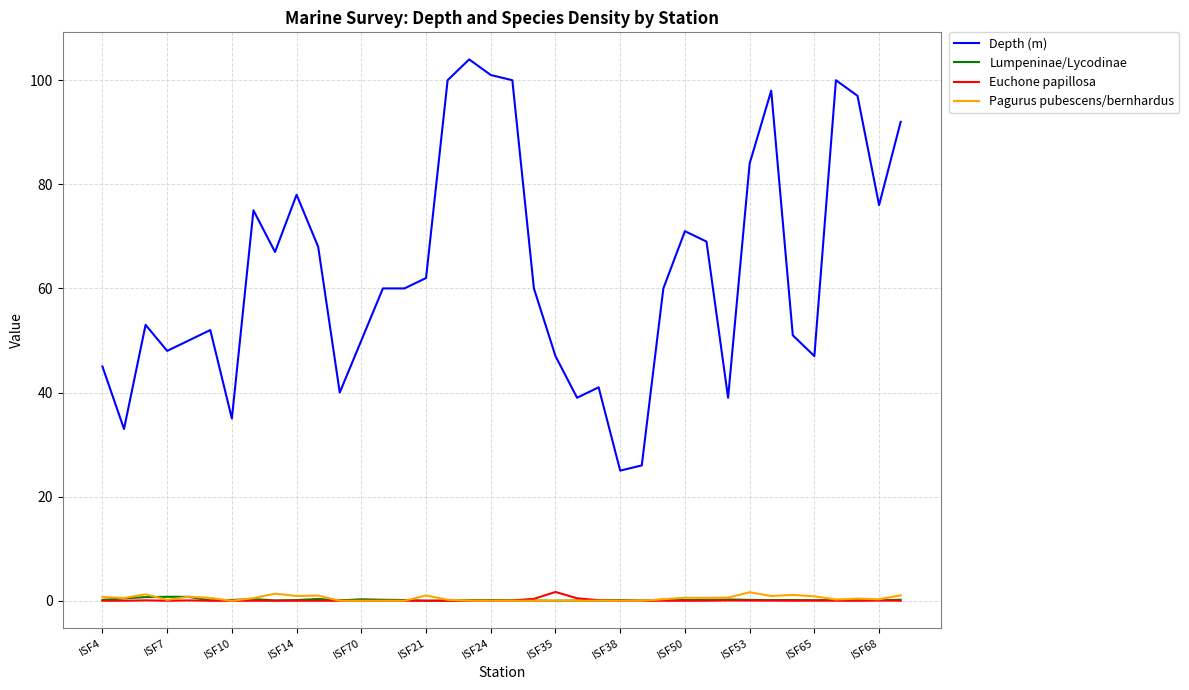

What is the maximum value shown in the chart?

104.0